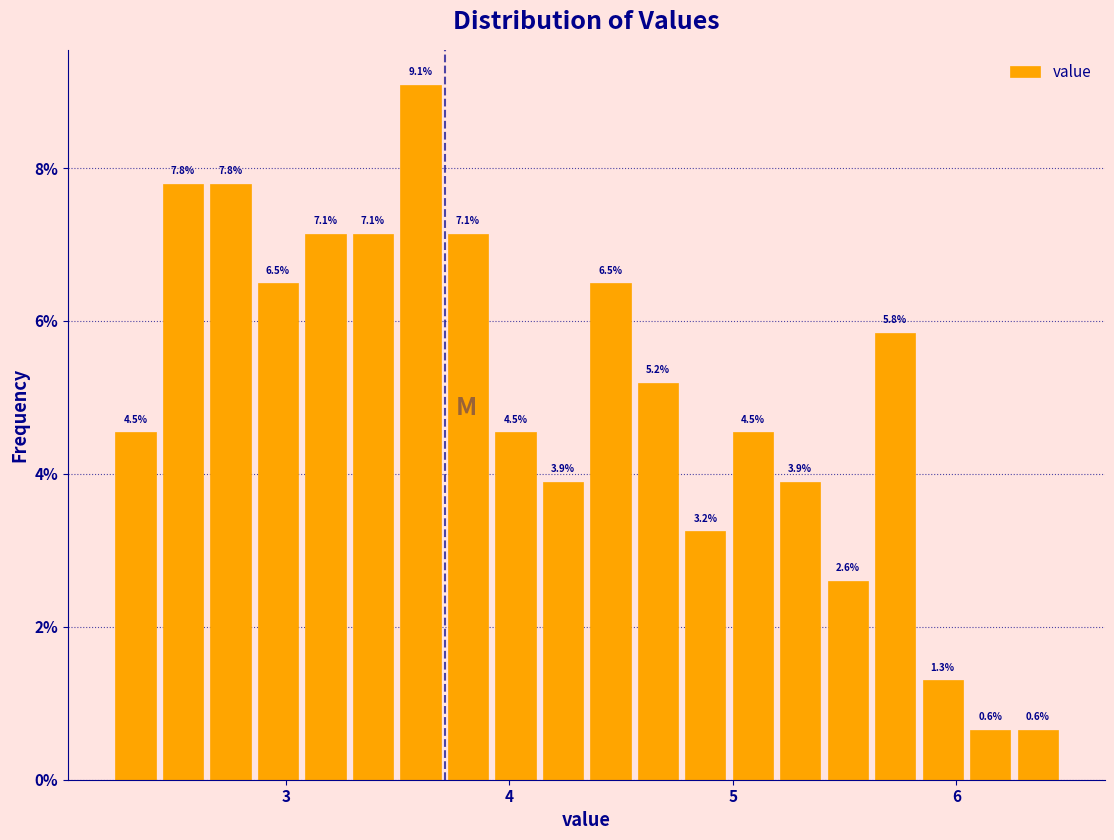

Read against the x-axis, roughly where is the centre of the tallest bar?

3.6